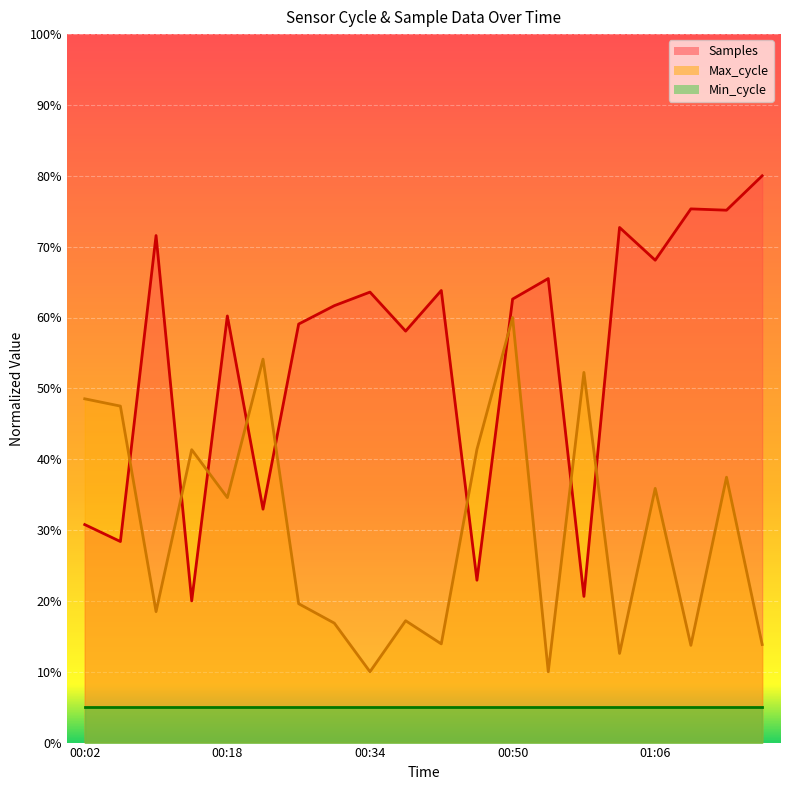

Rank the series by their maximum value, from lowest to highest.

Min_cycle, Max_cycle, Samples